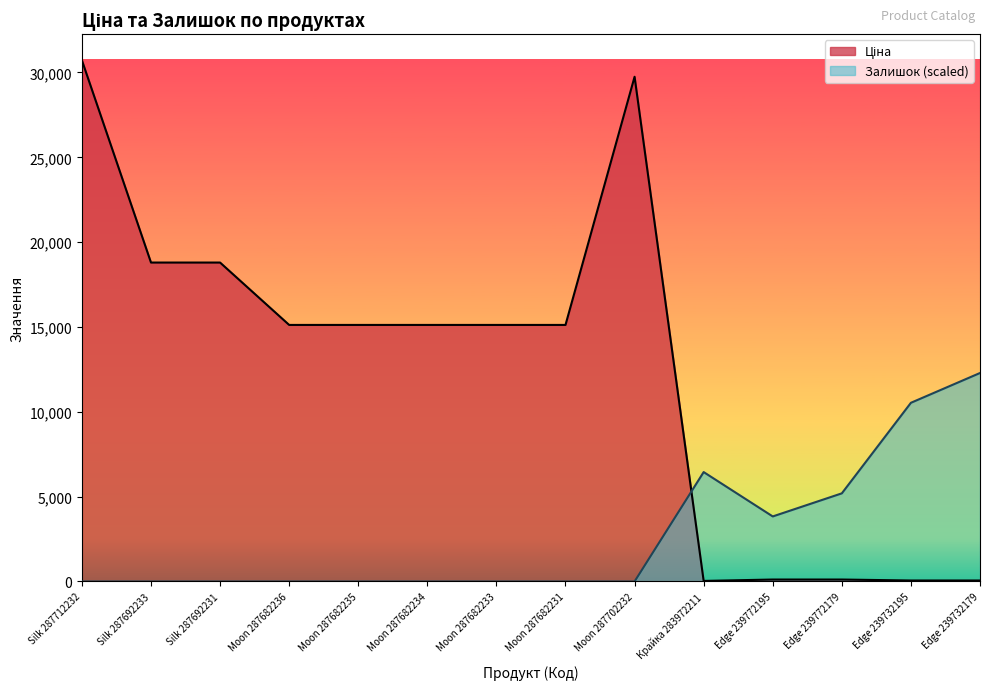

What is the maximum value for Ціна?

30717.1